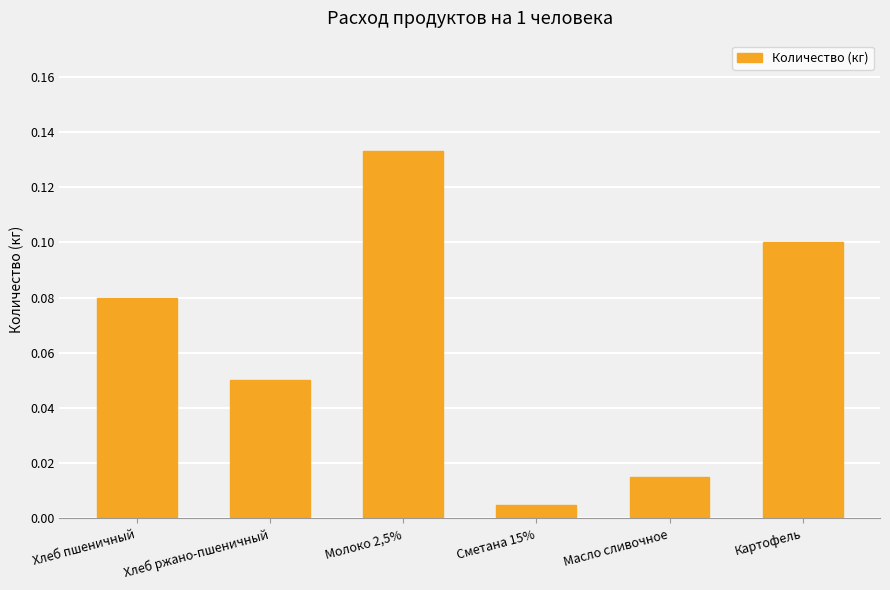

What is the label of the 3rd bar from the left?

Молоко 2,5%